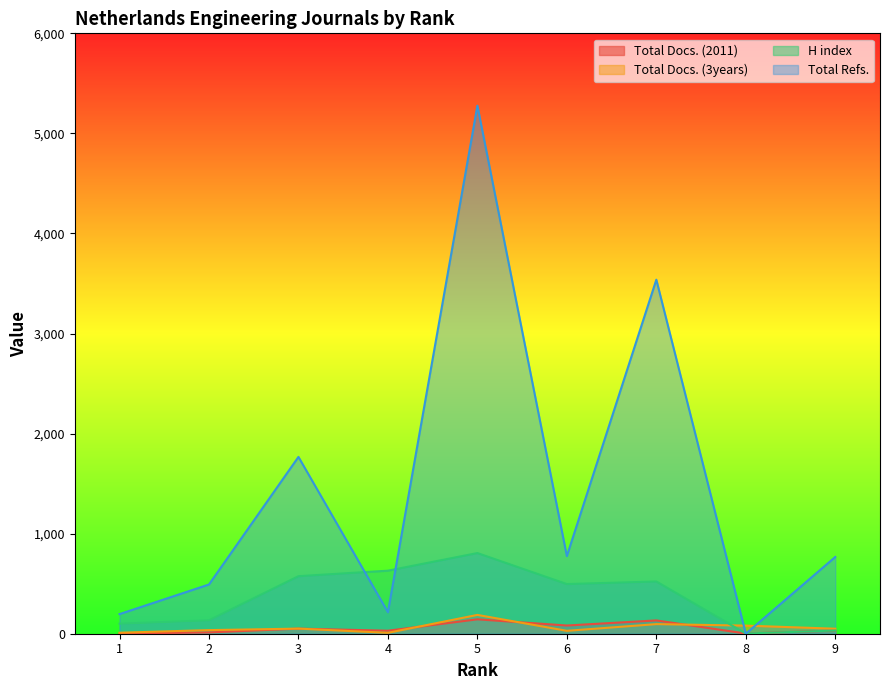

At how many categories does at least one series exceed 930?

3